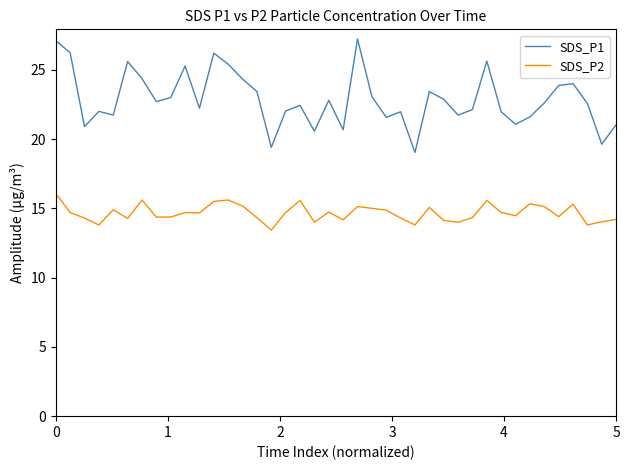

How many lines are shown in the chart?

2